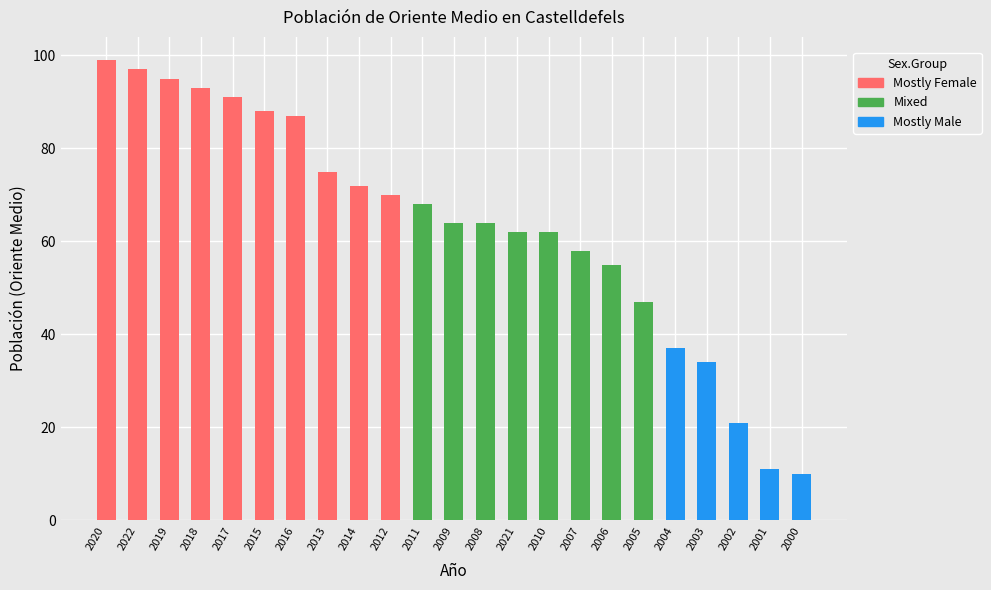

Which category has the highest value across all series?

2020